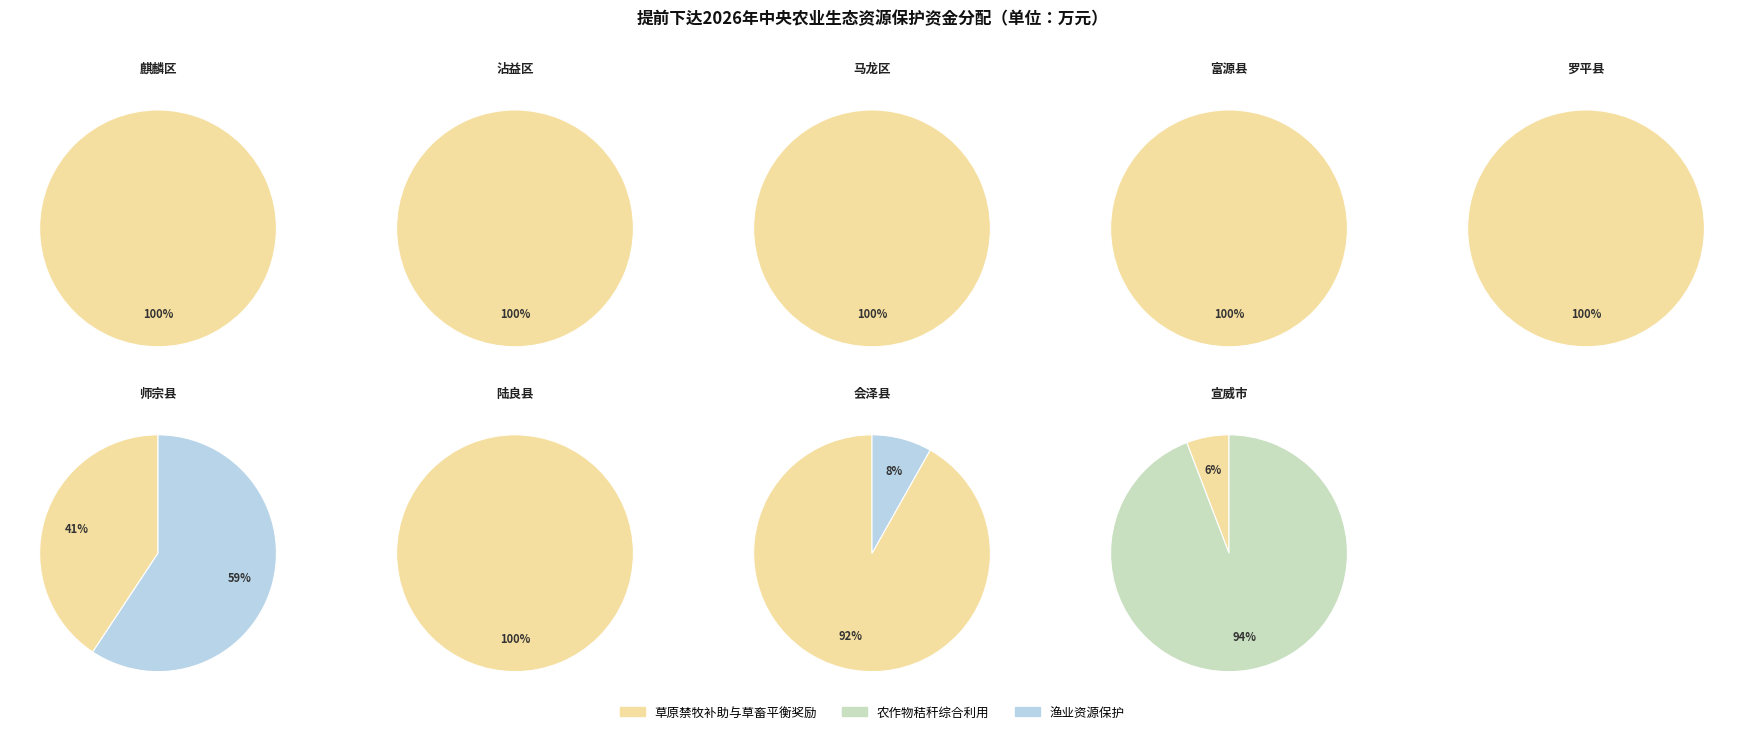

Which slice represents more than half of the pie?

会泽县